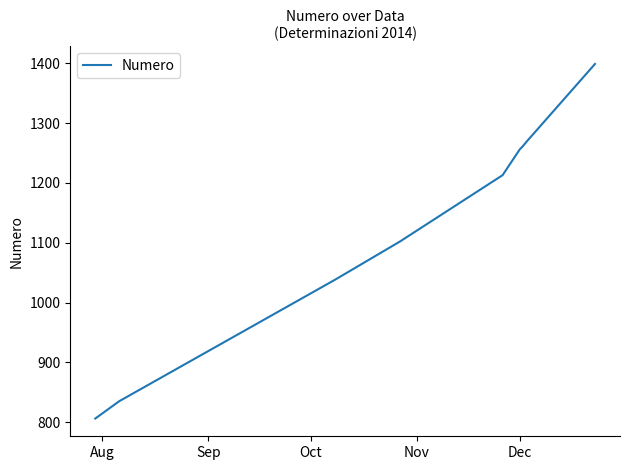

What is the minimum value shown in the chart?

806